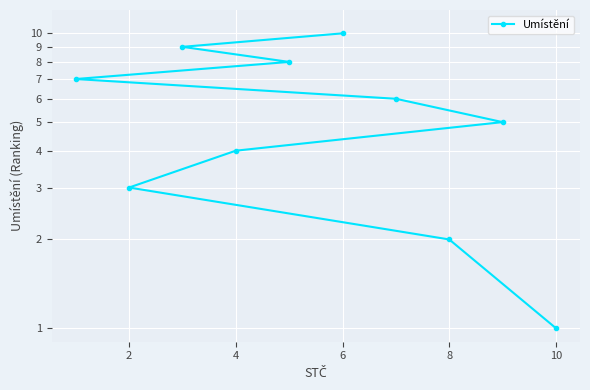

What is the sum of all values?

55